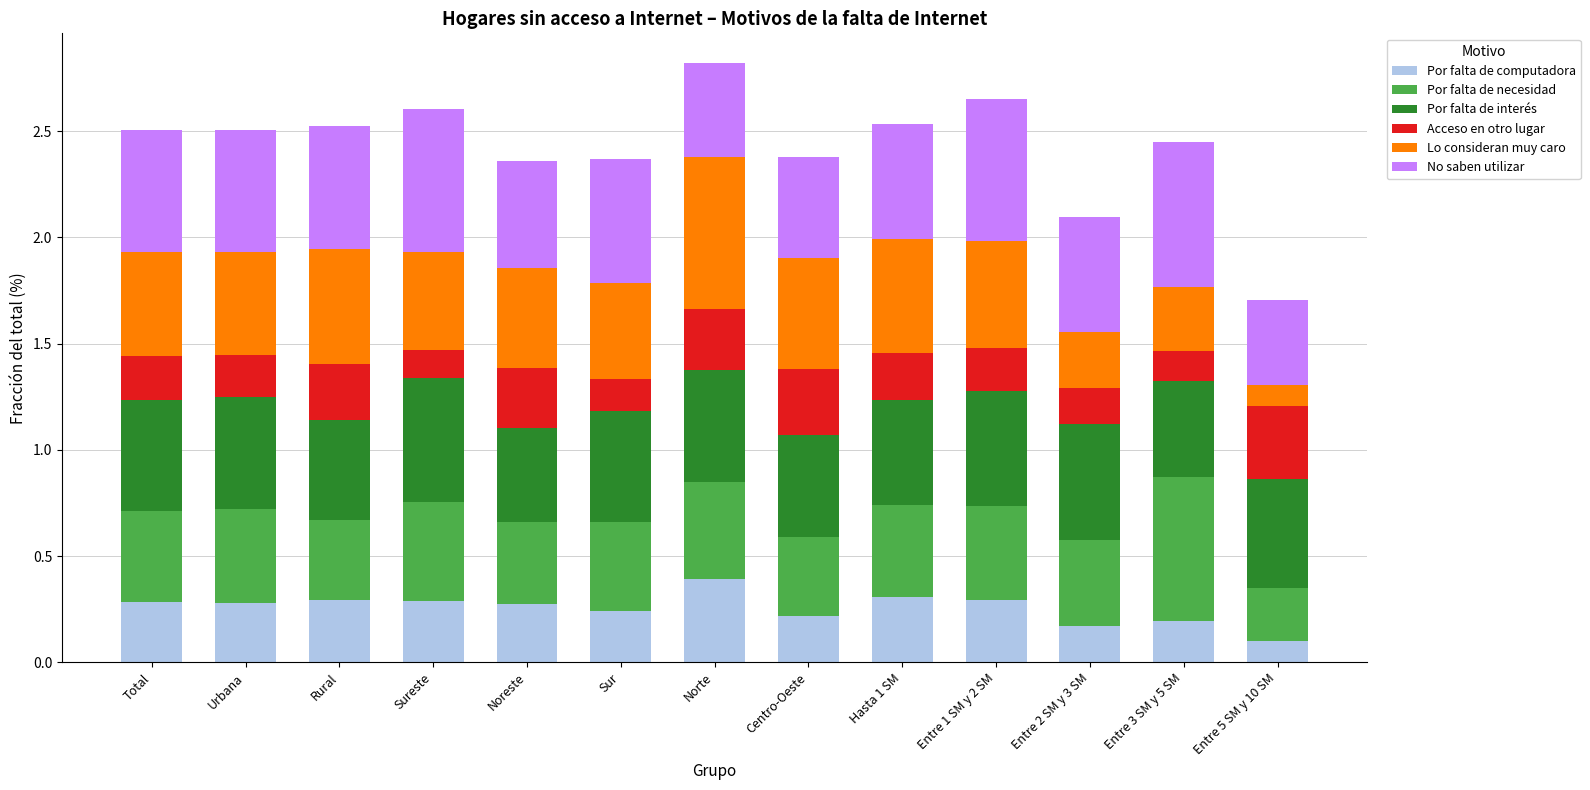

At which label is Por falta de computadora closest to 0?

Entre 5 SM y 10 SM